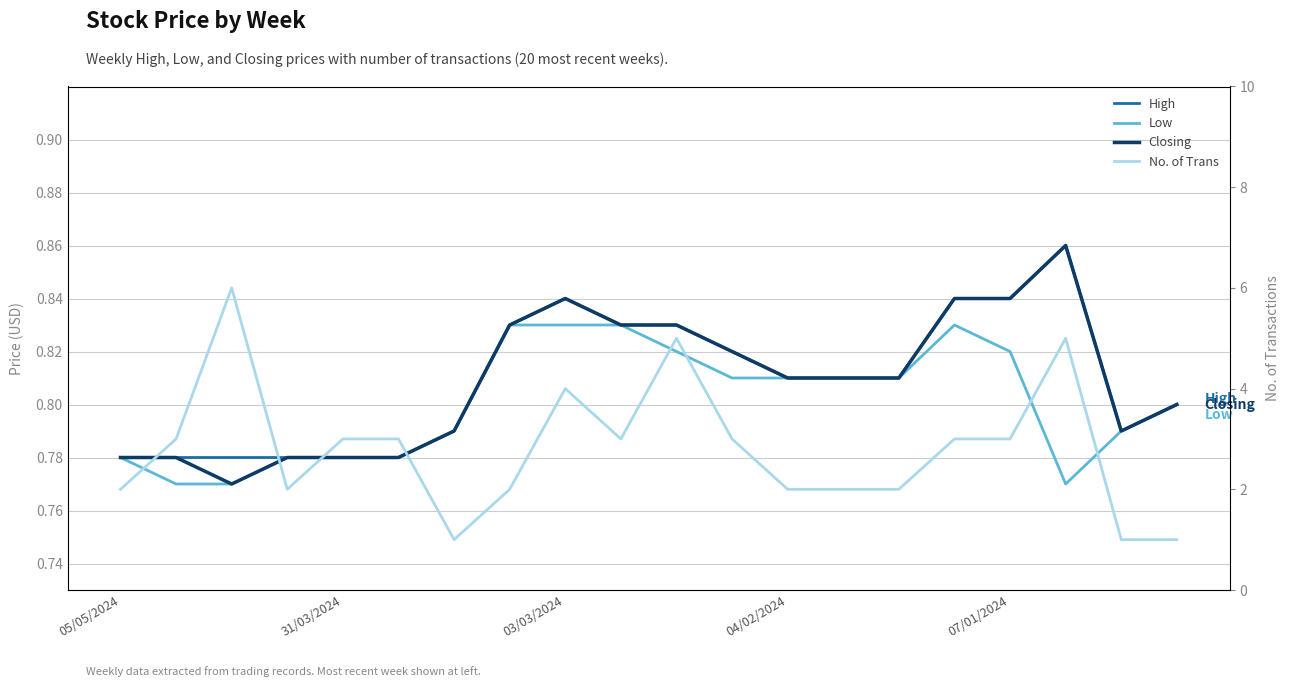

Rank the series at 04/02/2024 from lowest to highest value.

High, Low, Closing, No. of Trans